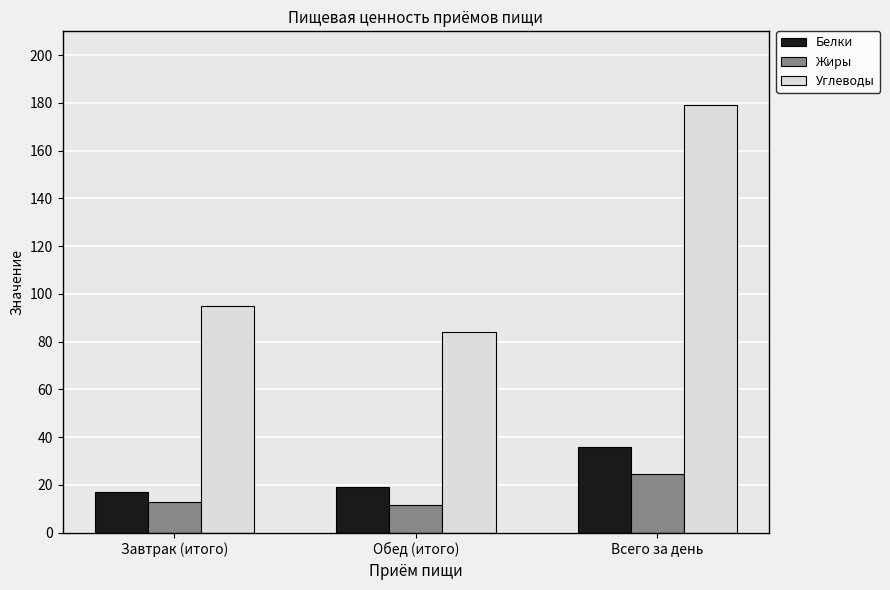

What is the sum of all Белки values?

72.0